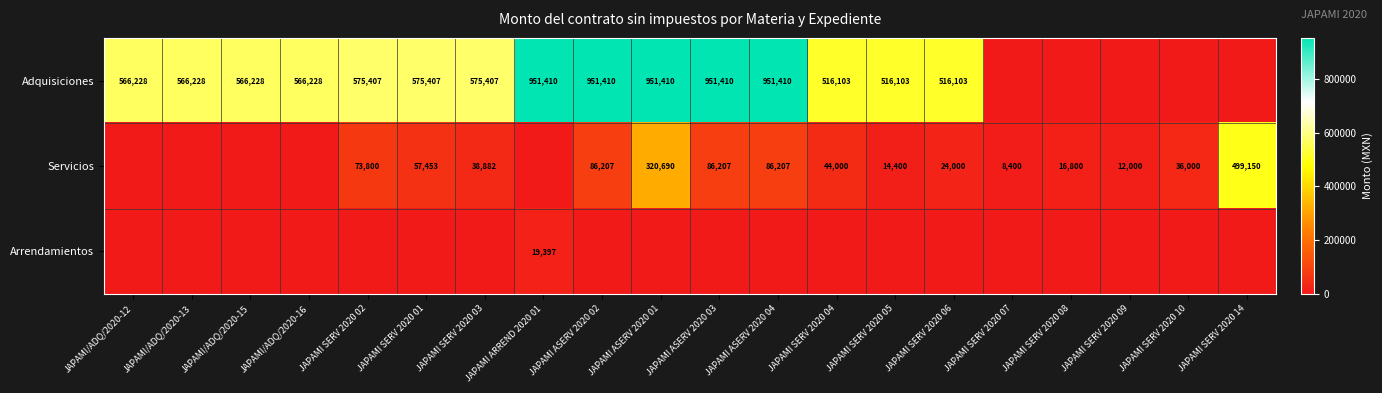

Is the value of Adquisiciones at JAPAMI/ADQ/2020-13 greater than the value of Servicios at JAPAMI SERV 2020 09?

Yes